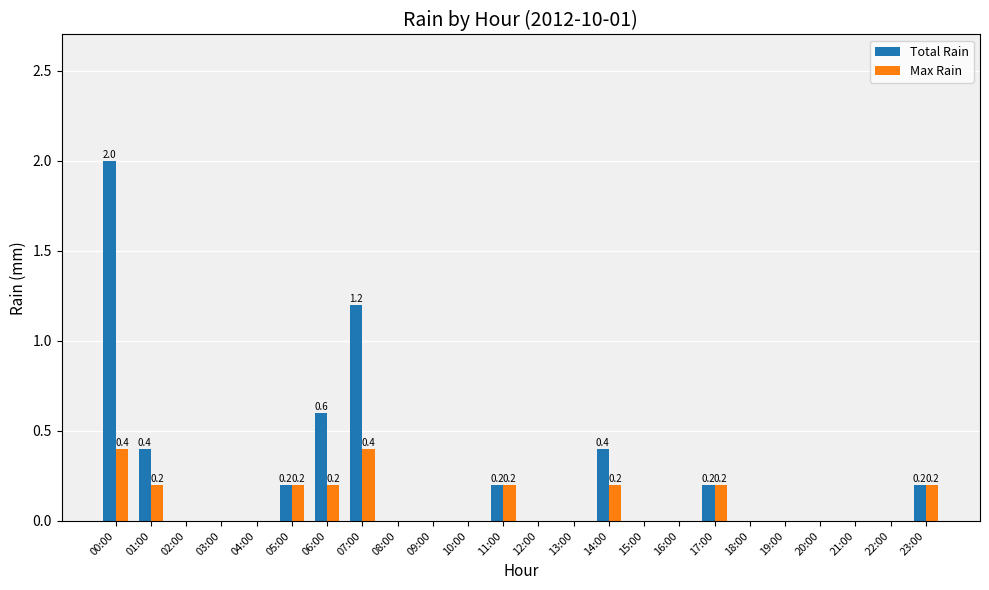

Are the bars grouped side by side (vs. stacked)?

Yes